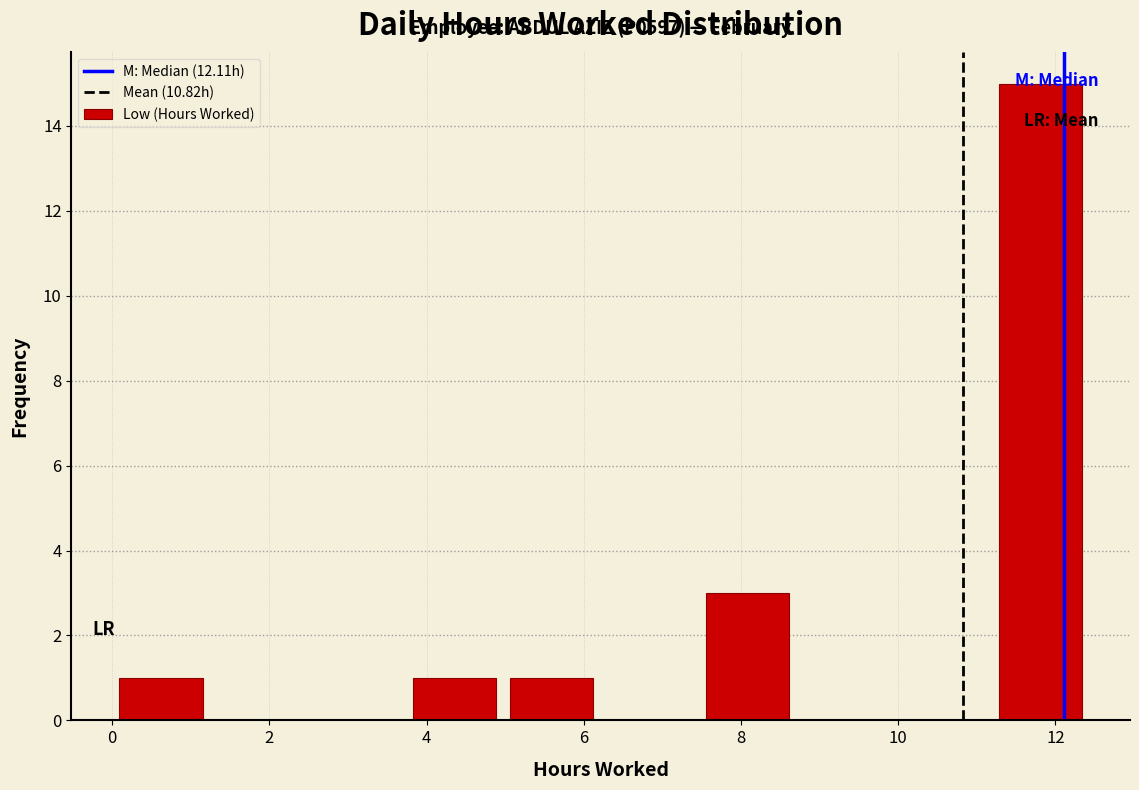

Which range on the x-axis has the tallest bar?

11.2 to 12.4